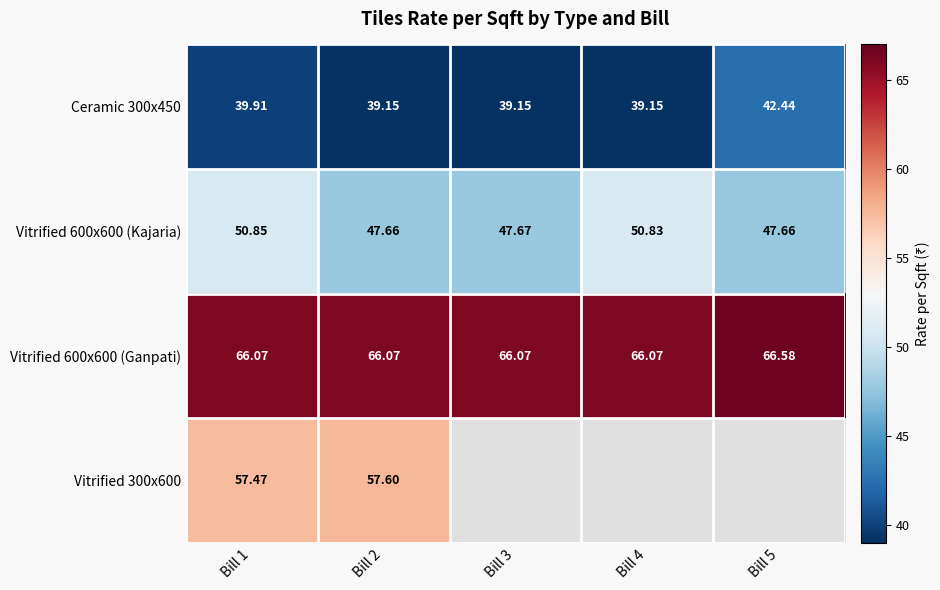

True or false: Vitrified 300x600 has a value of 57.5 at Bill 1.

True